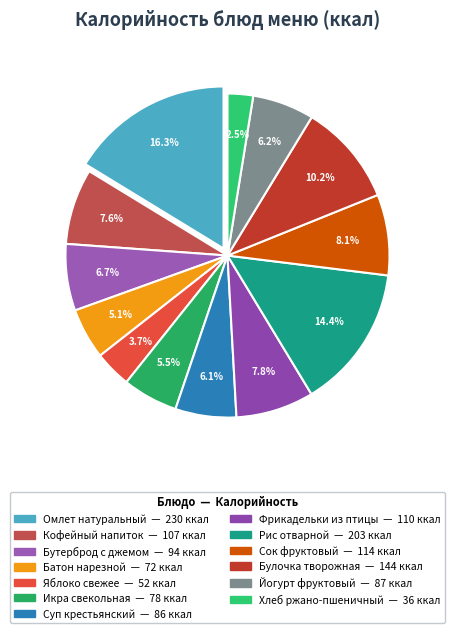

Between Яблоко свежее and Фрикадельки из птицы, which is larger?

Фрикадельки из птицы